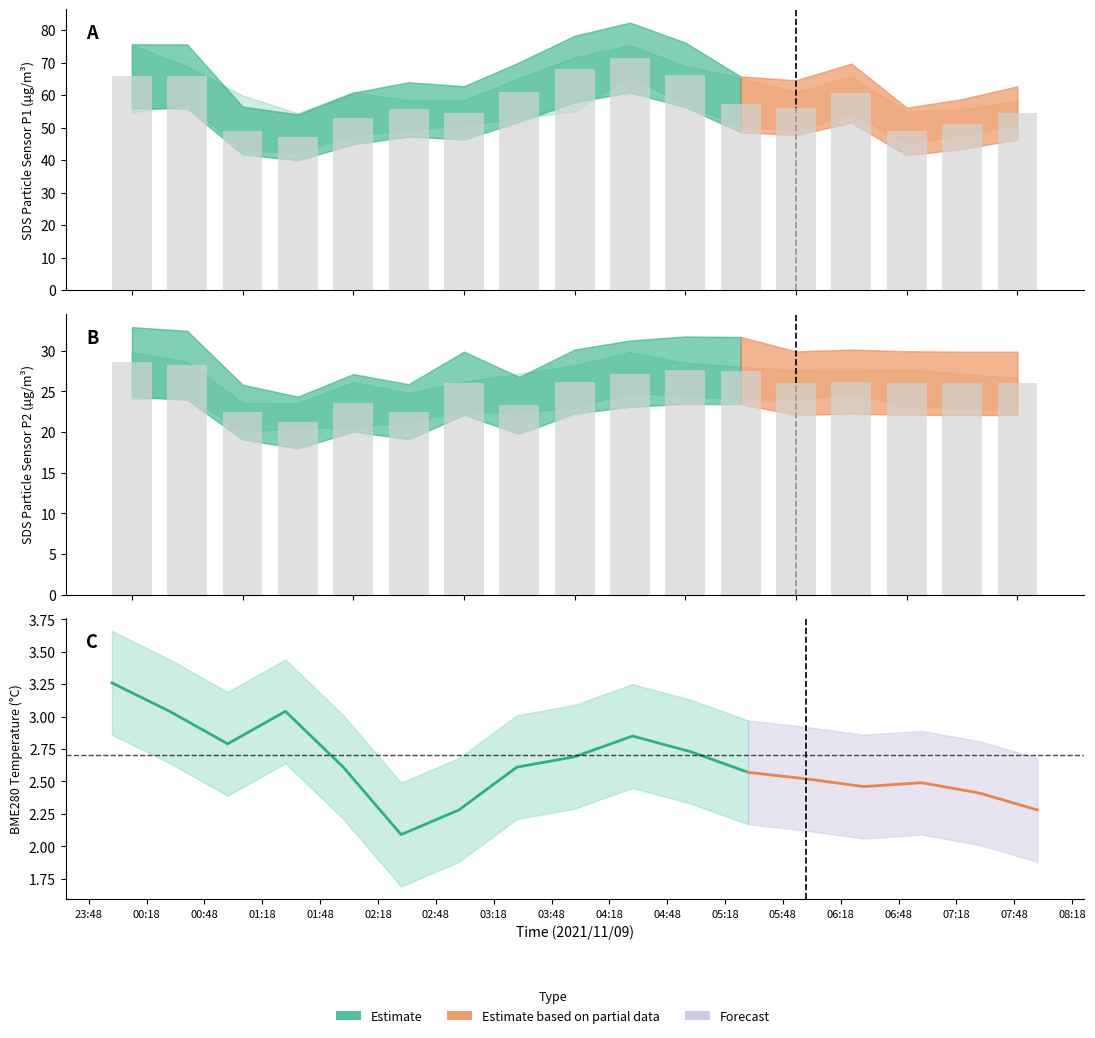

How many bars are there in total?

34